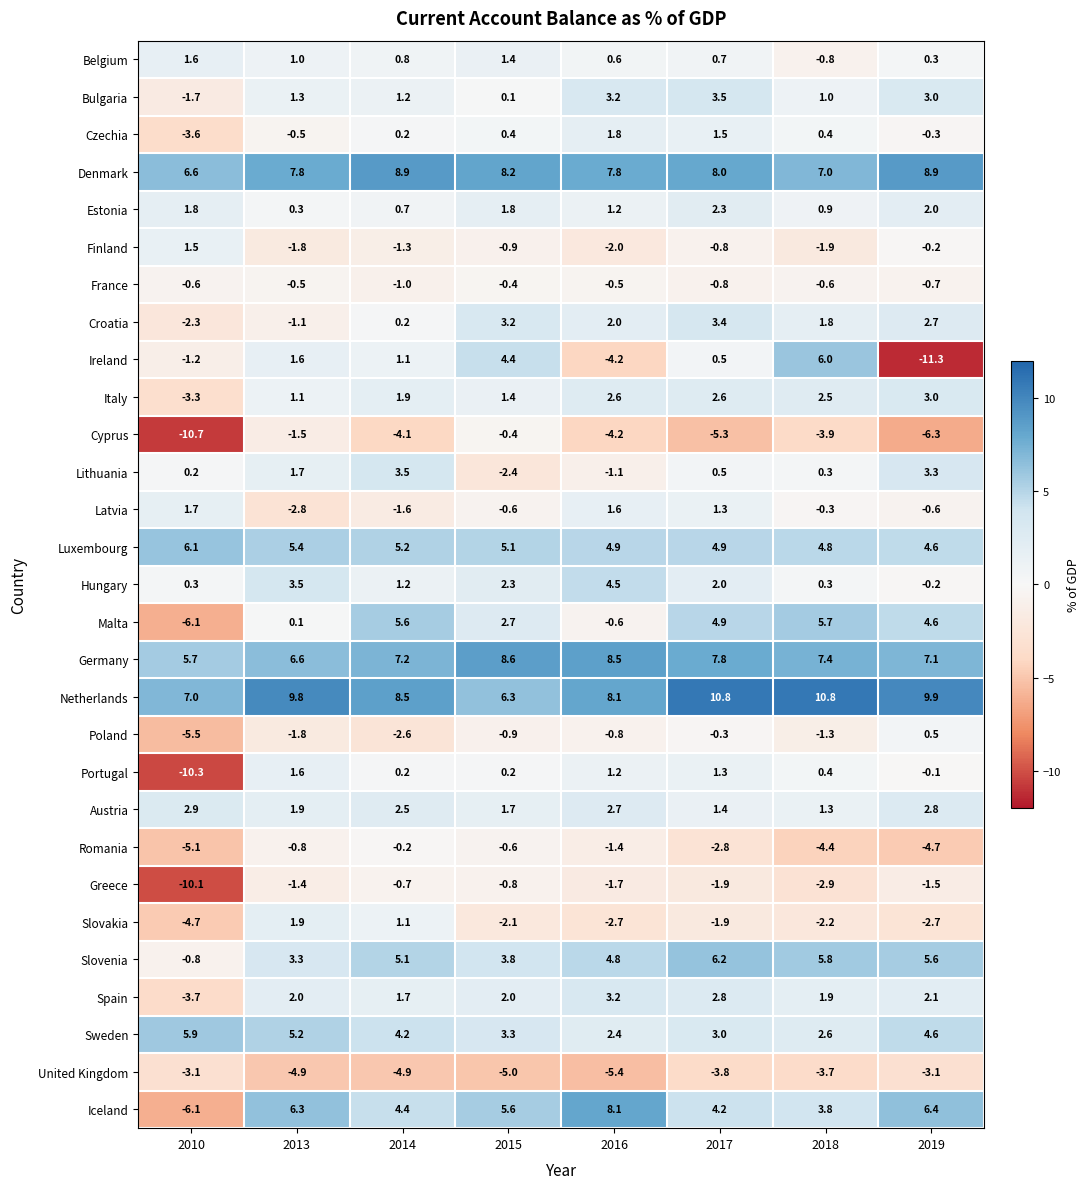

At which label is Lithuania closest to 0?

2010